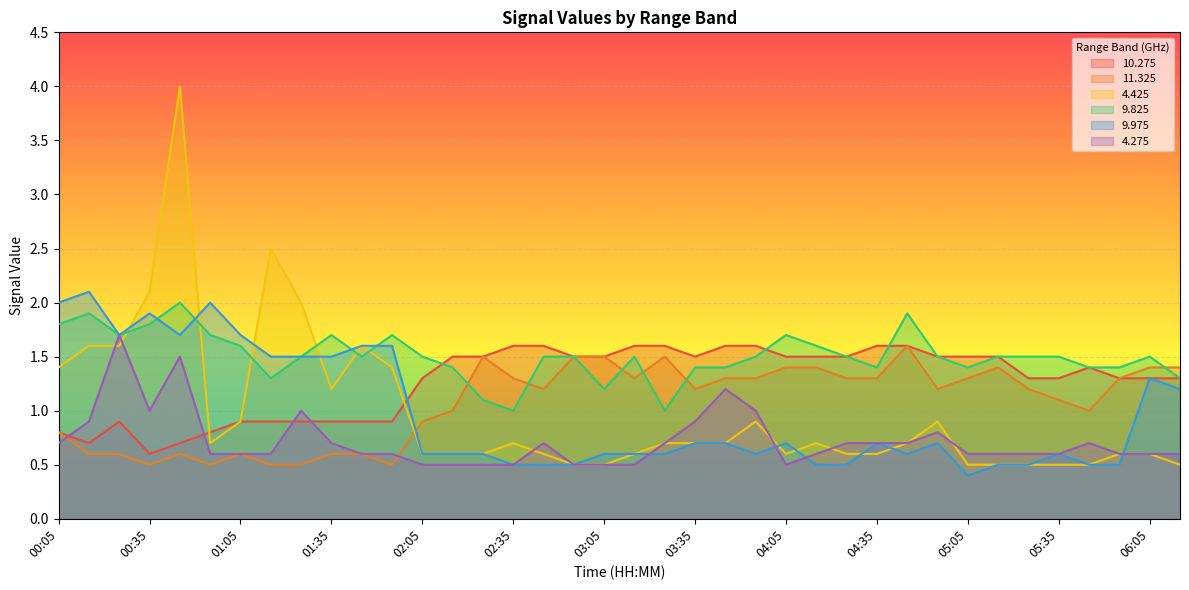

The value of 10.275 at 05:05 is 2.1. True or false?

False